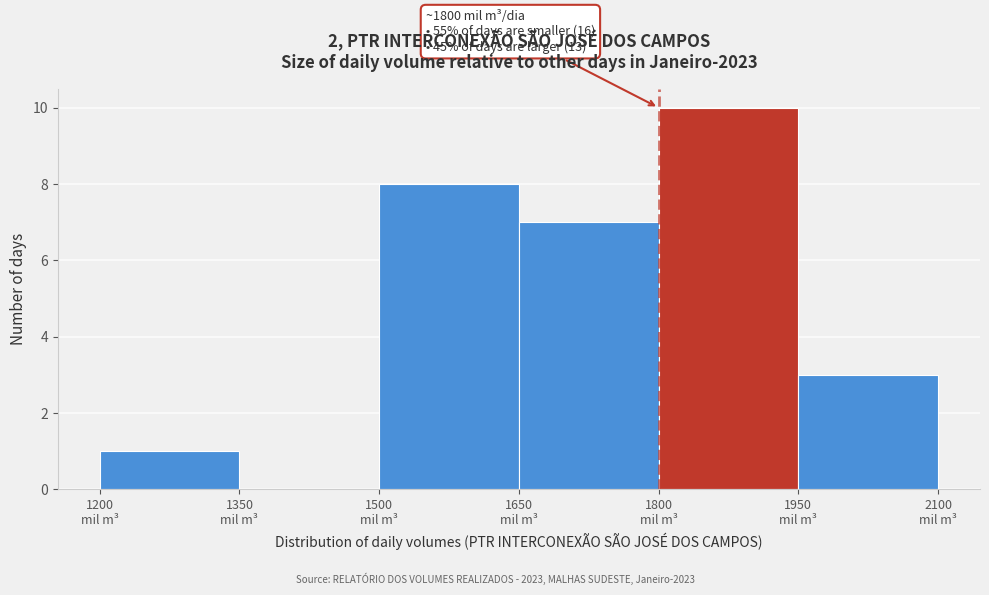

Which range on the x-axis has the tallest bar?

1800 to 1950